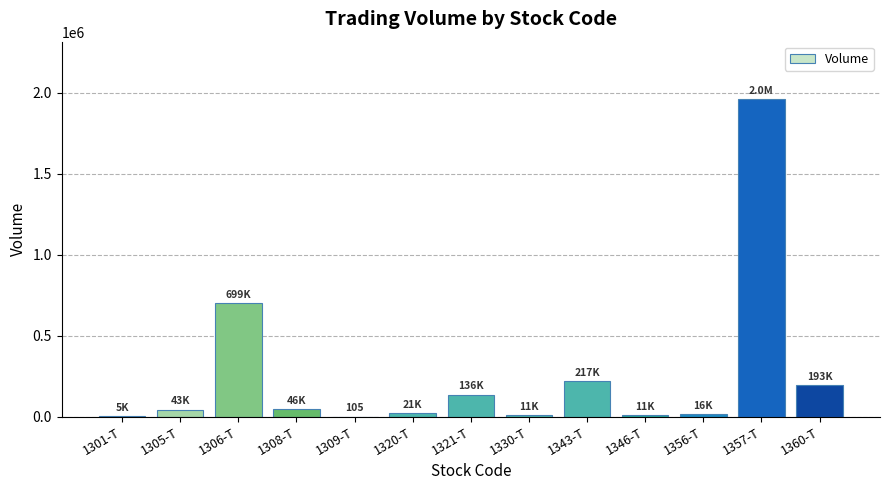

What is the change in value from 1321-T to 1343-T?

+80457